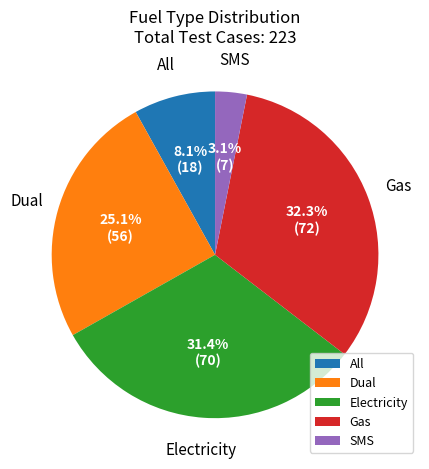

How many slices are in this pie chart?

5